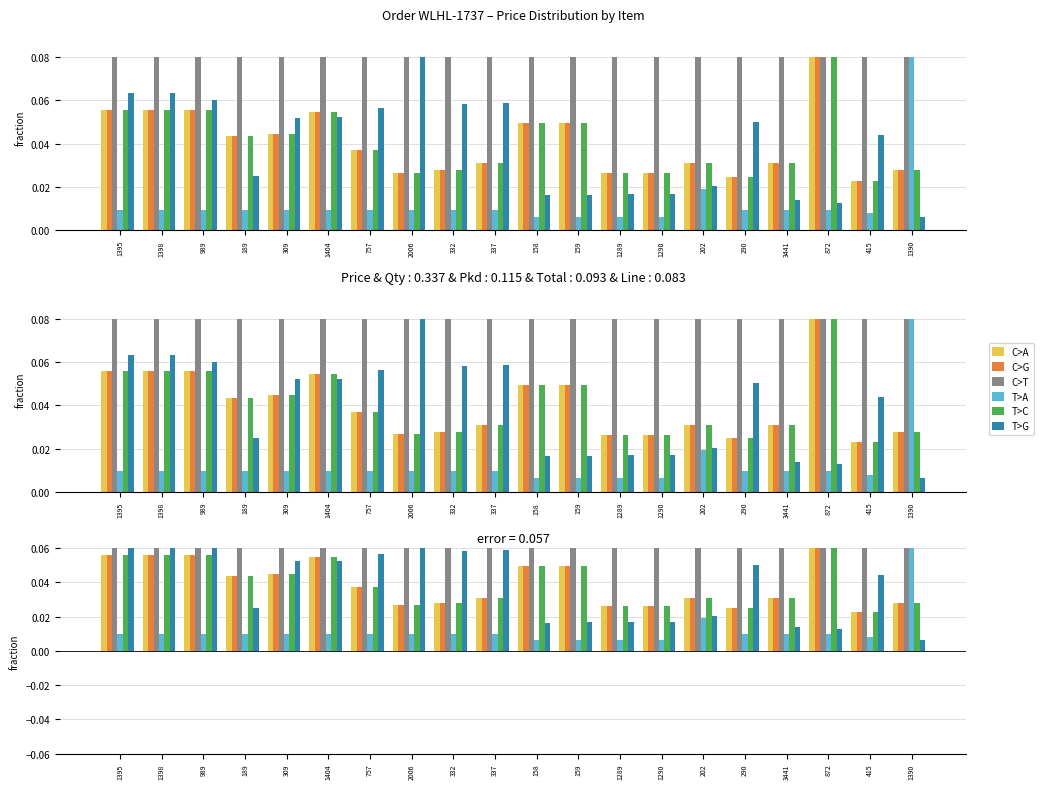

True or false: C>G has a value of 0.0 at 1390.

False